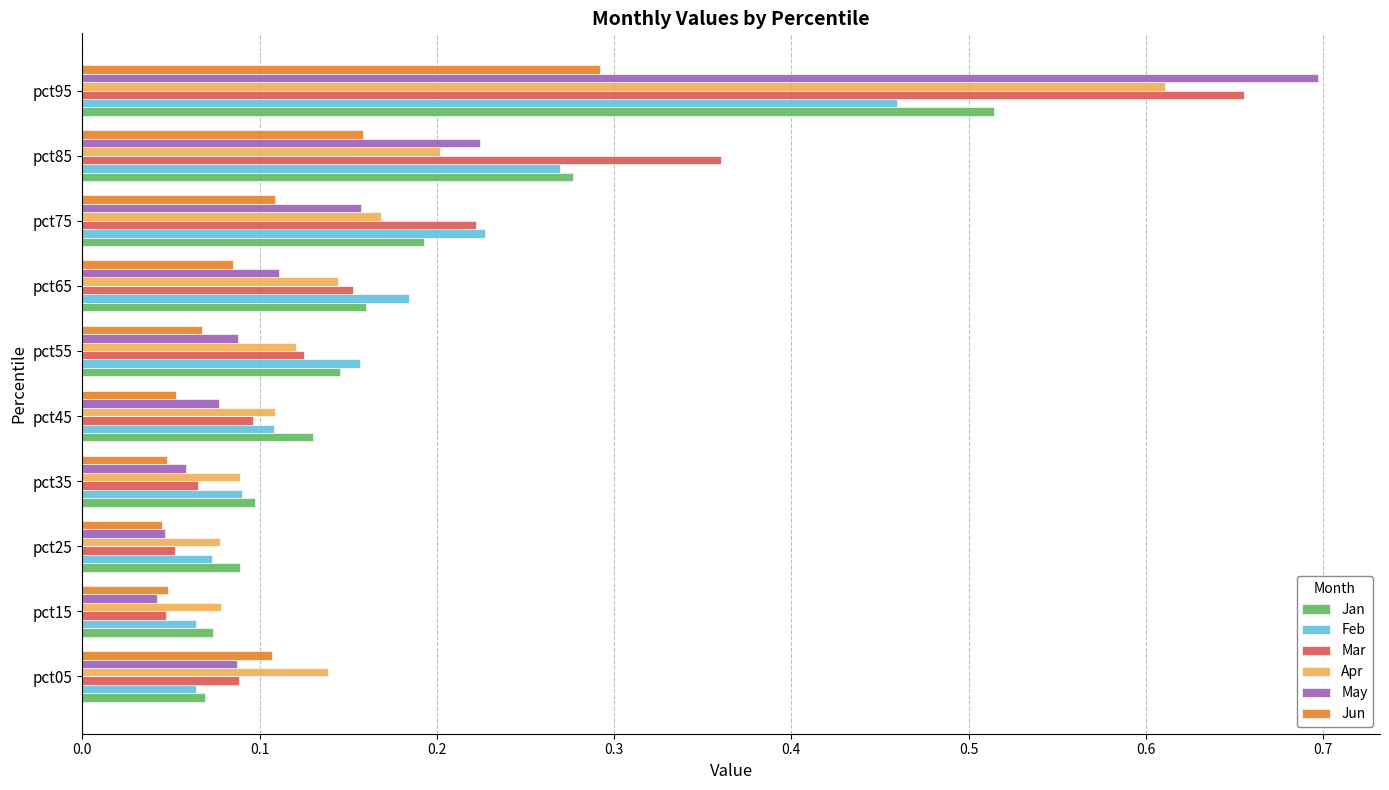

Is the value of Jun at pct25 greater than the value of Mar at pct05?

No